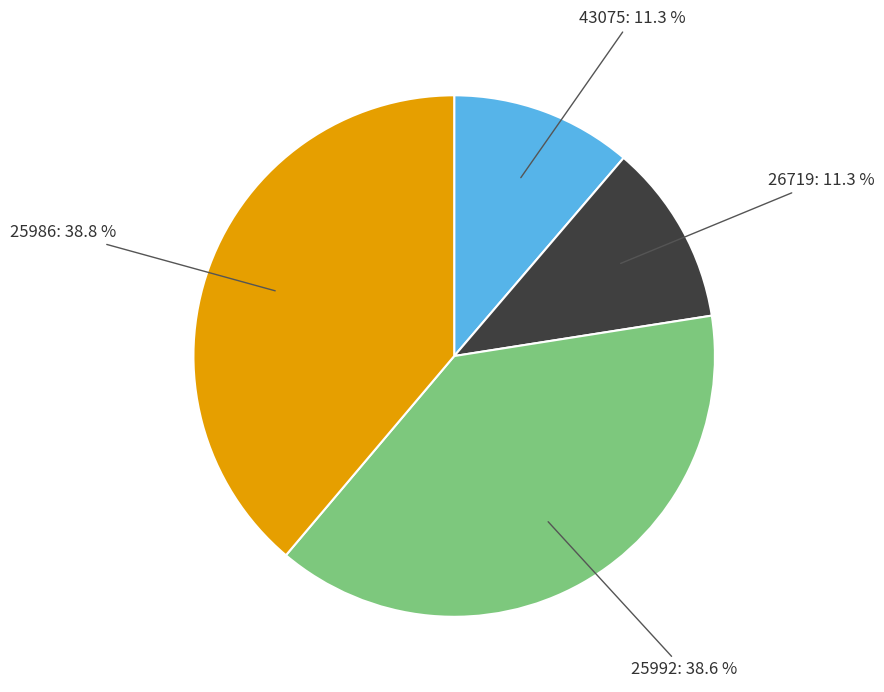

What portion of the pie excludes 43075?

88.7%